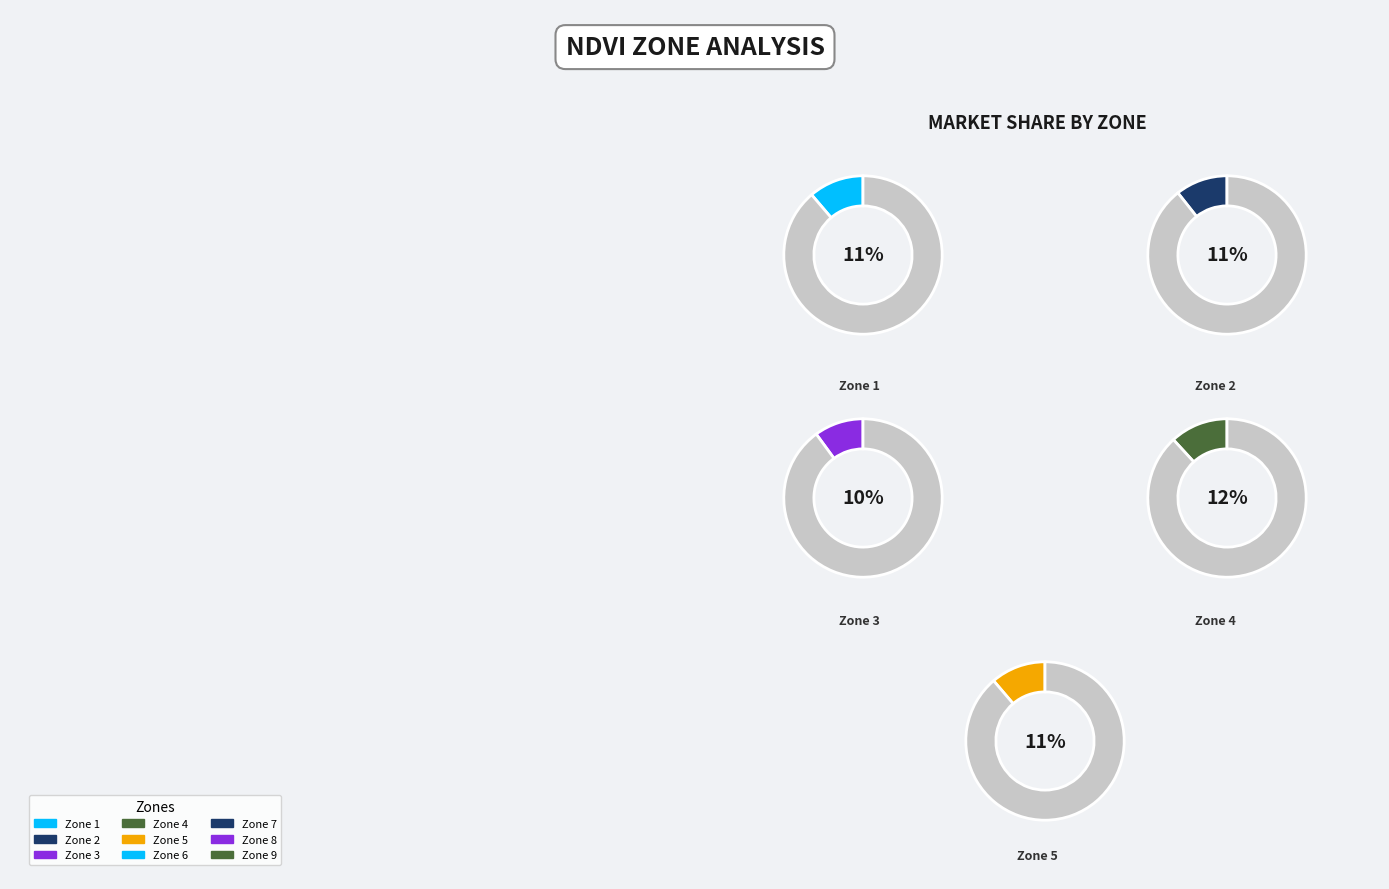

To the nearest percent, what is the combined percentage of Zone 2 and Zone 1?

22%